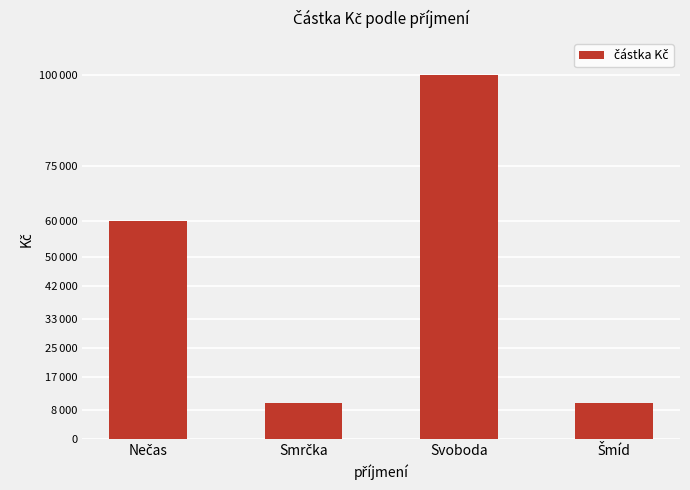

Are the bars horizontal?

No